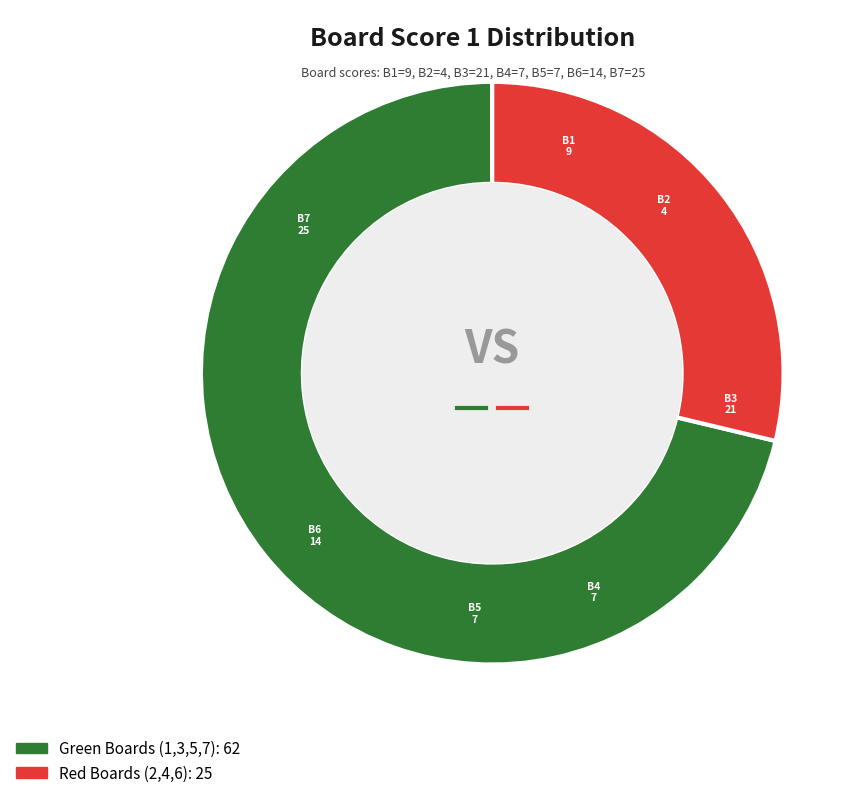

Is there a majority slice in this chart?

Yes